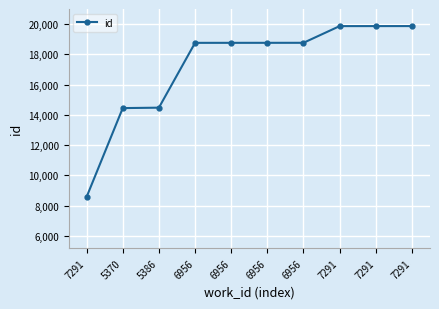

What is the sum of the values at 6956 and 5386?

33223